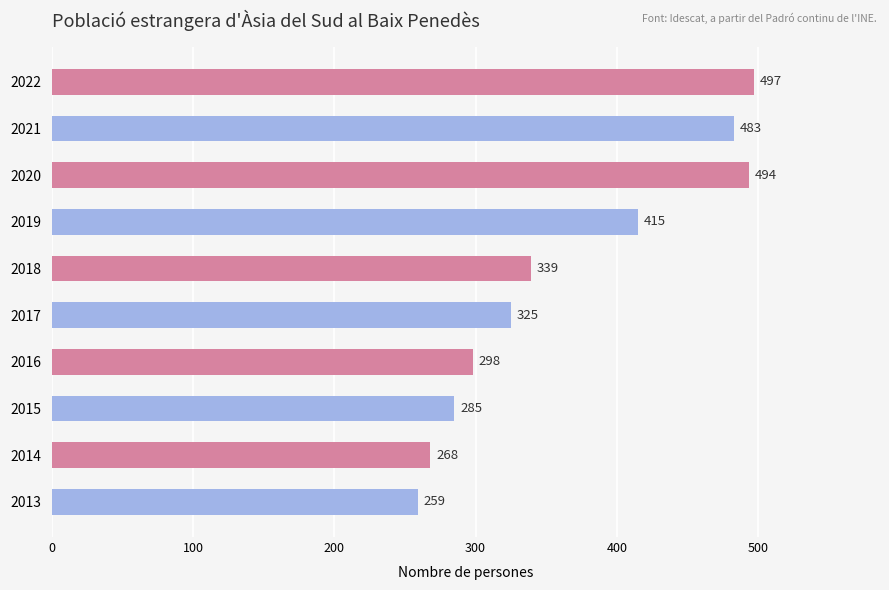

What is the sum of the values at 2014 and 2013?

527